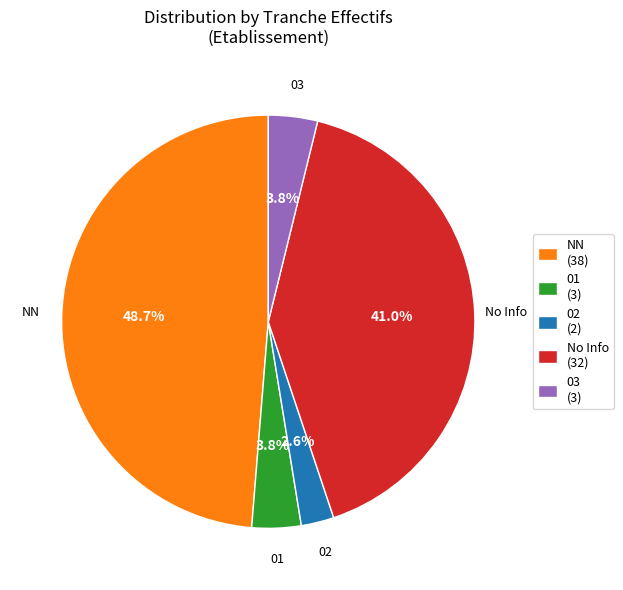

What is the largest slice in the pie chart?

NN (38)